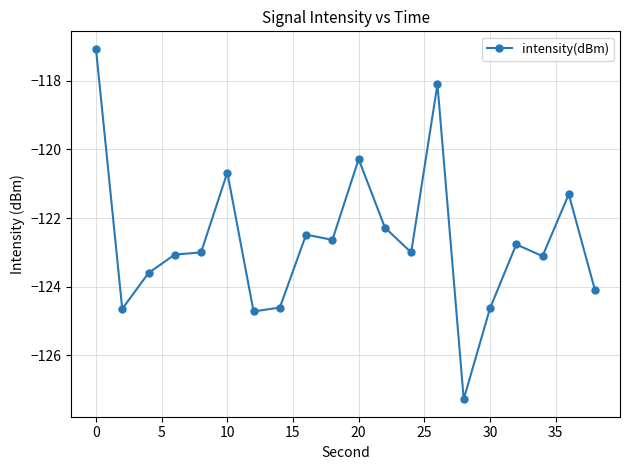

Reading left to right, extract all data points from this chart.

-117.1	-124.6	-123.6	-123.1	-123.0	-120.7	-124.7	-124.6	-122.5	-122.6	-120.3	-122.3	-123.0	-118.1	-127.3	-124.6	-122.8	-123.1	-121.3	-124.1